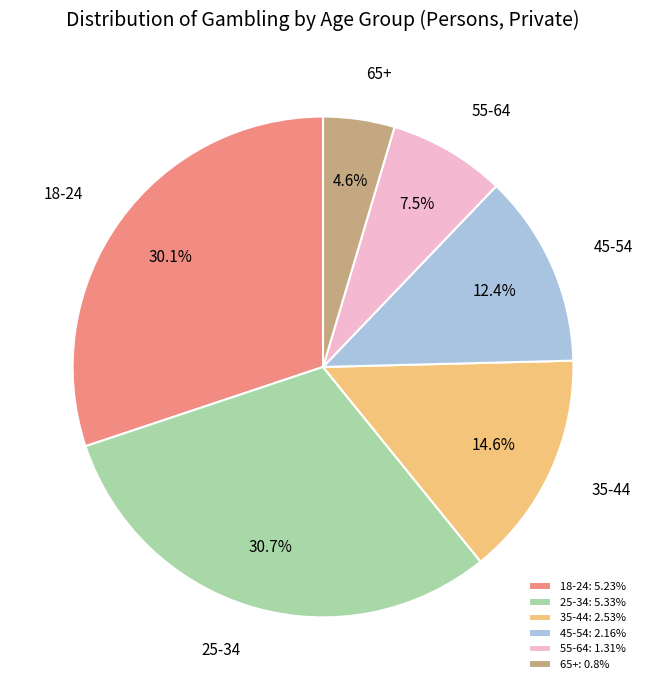

Does 55-64 represent more than half of the total?

No